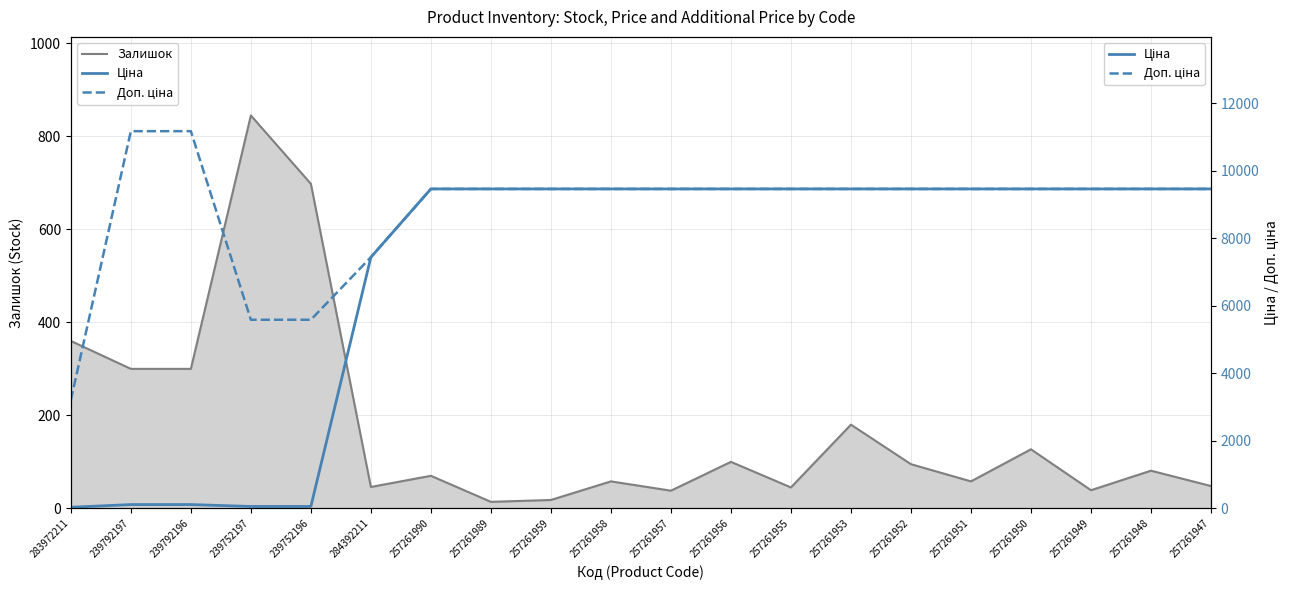

At 257261957, list the series in order from smallest to largest.

Залишок, Ціна, Доп. ціна